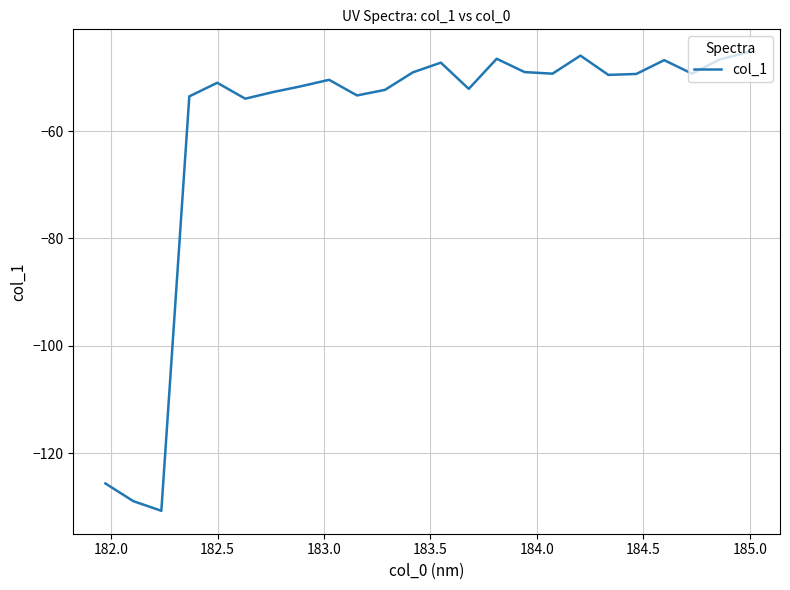

Does the chart display data point markers on the line(s)?

No